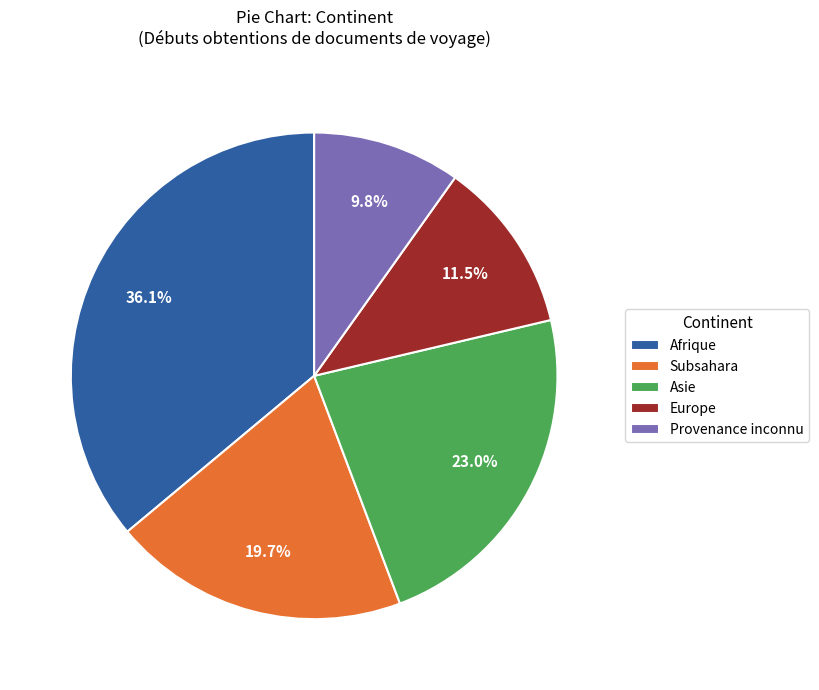

What percentage do Provenance inconnu and Asie together represent?

32.8%